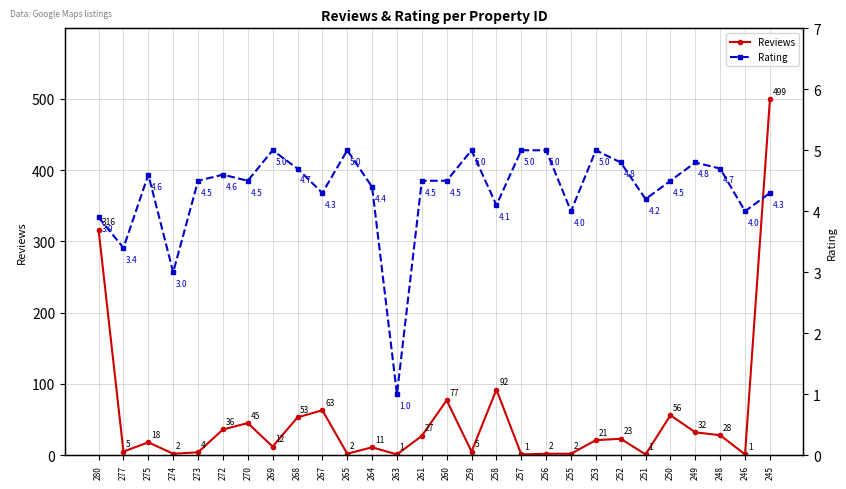

Which label corresponds to the smallest value in the chart?

263